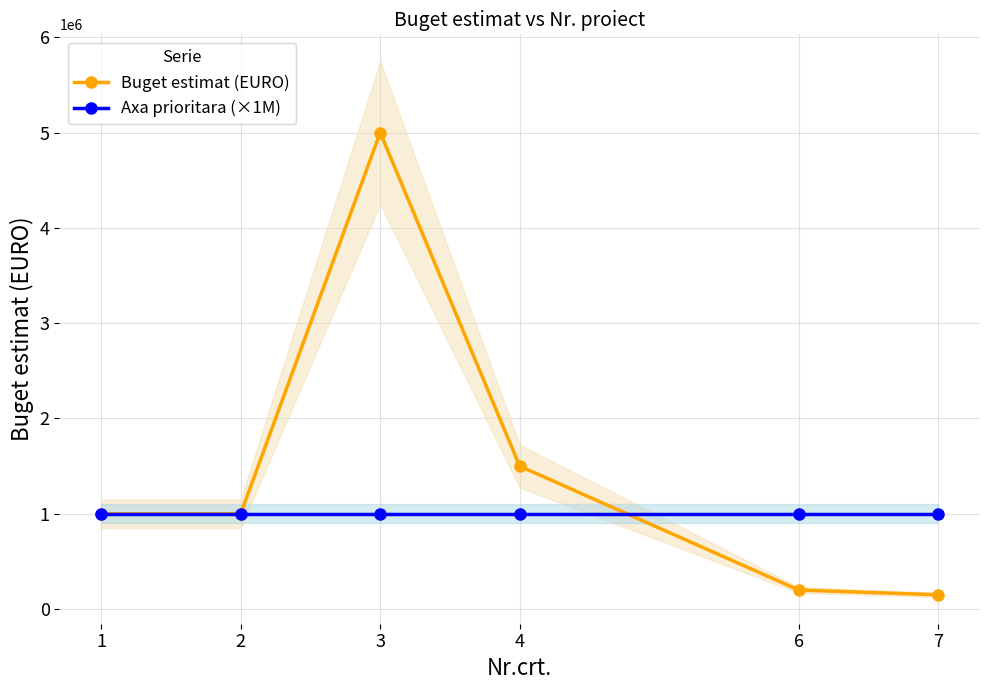

At which label does Axa prioritara (×1M) reach its minimum?

1